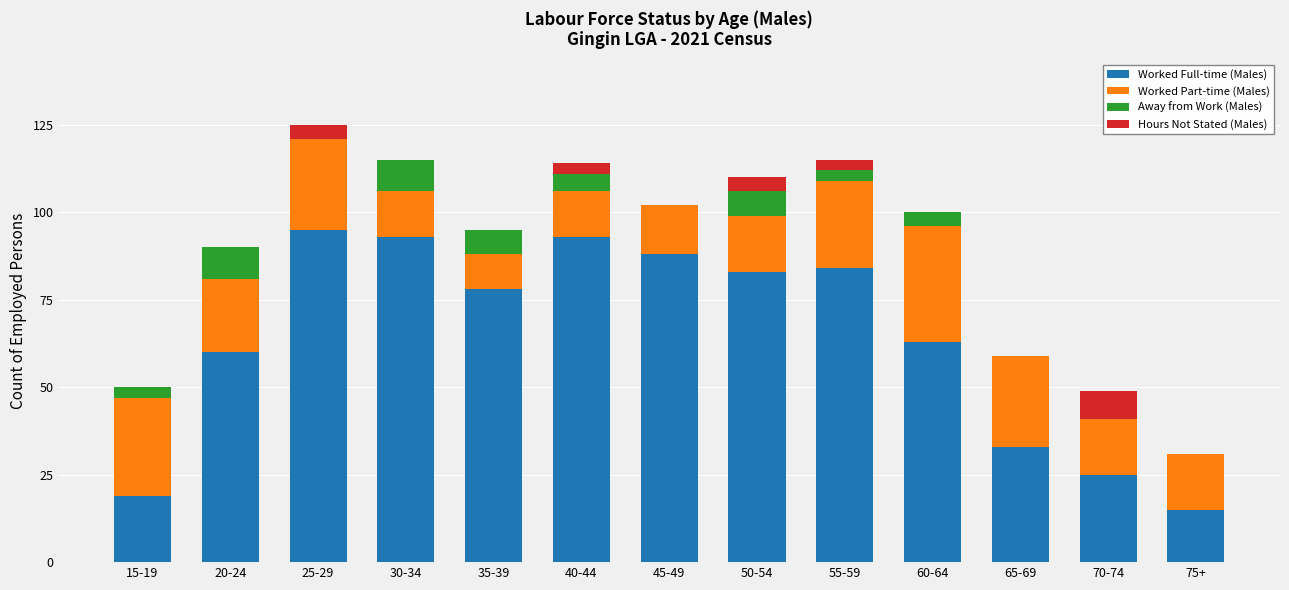

Where is Worked Full-time (Males) nearest to the value 55?

20-24